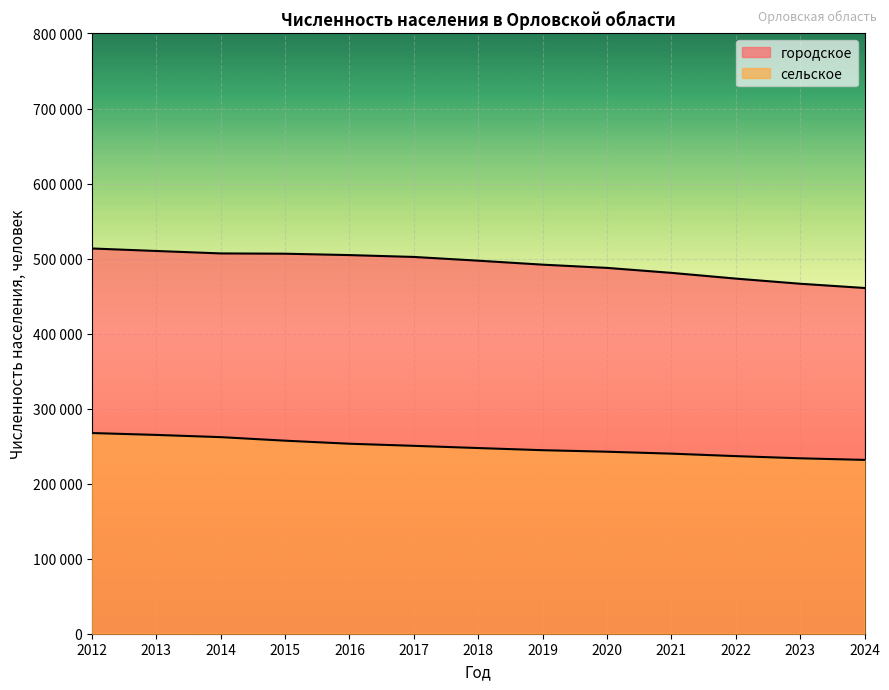

List the series in order of their overall mean, lowest first.

сельское, городское